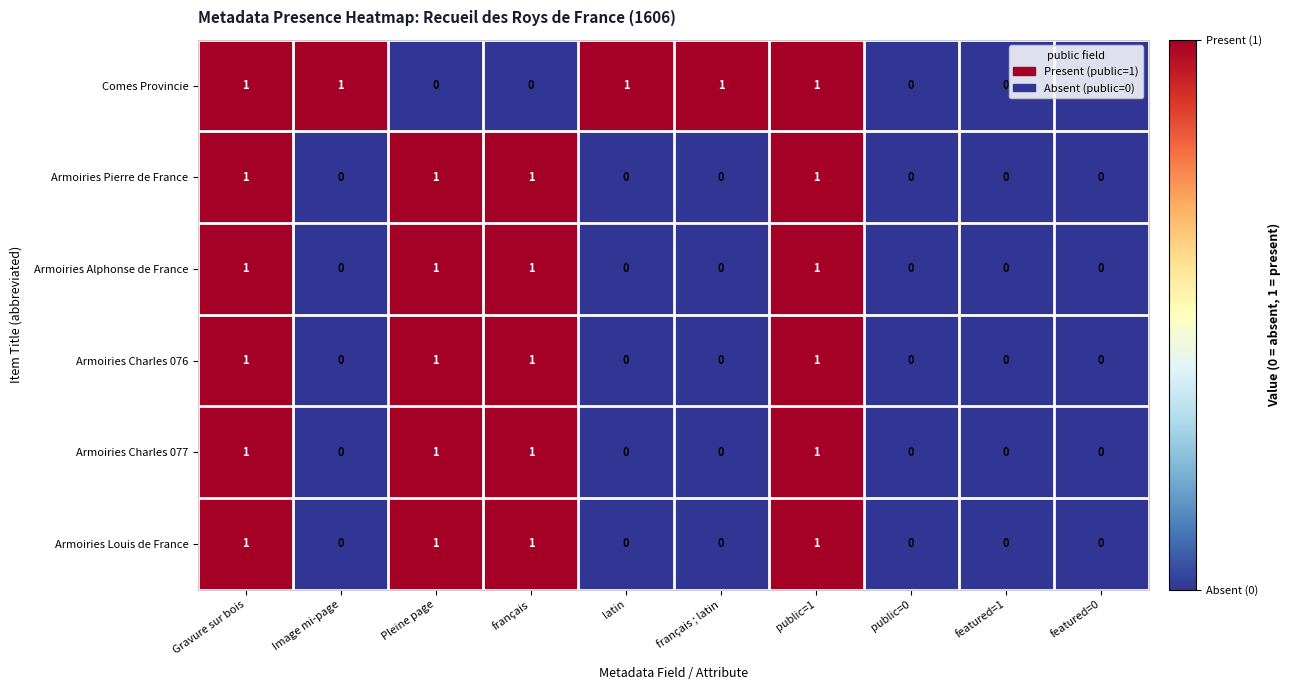

How many Armoiries Charles 077 values are between 0 and 1?

10